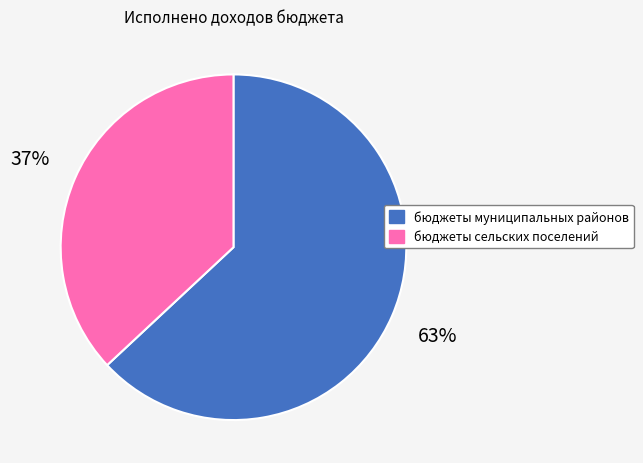

Which slice is the largest?

бюджеты муниципальных районов